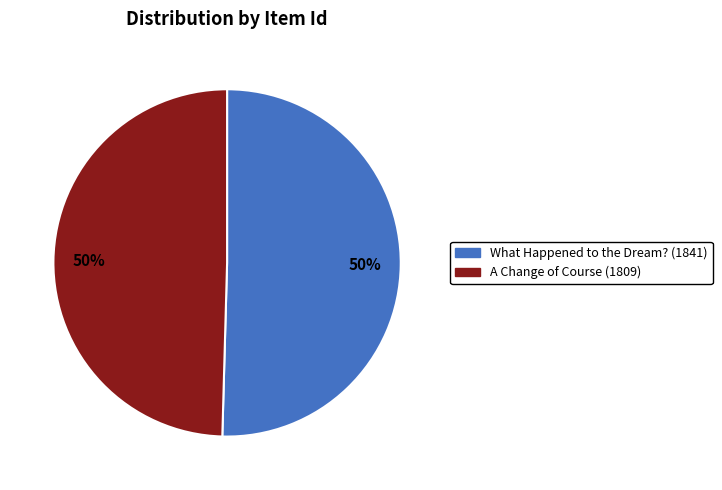

How many segments does this pie chart have?

2